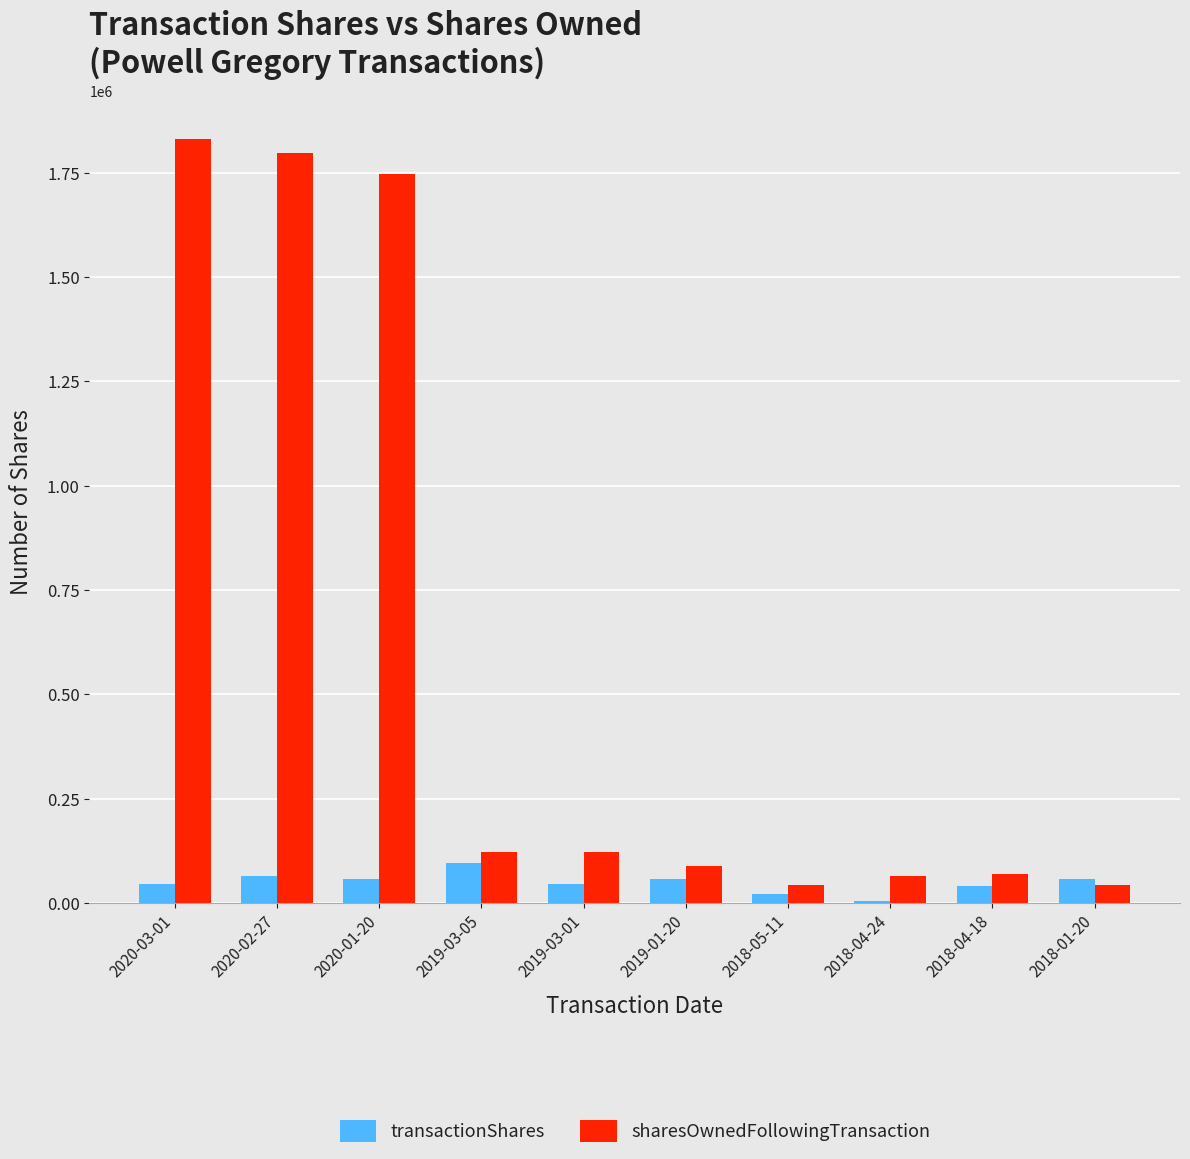

What is the highest value of the transactionShares series?

94766